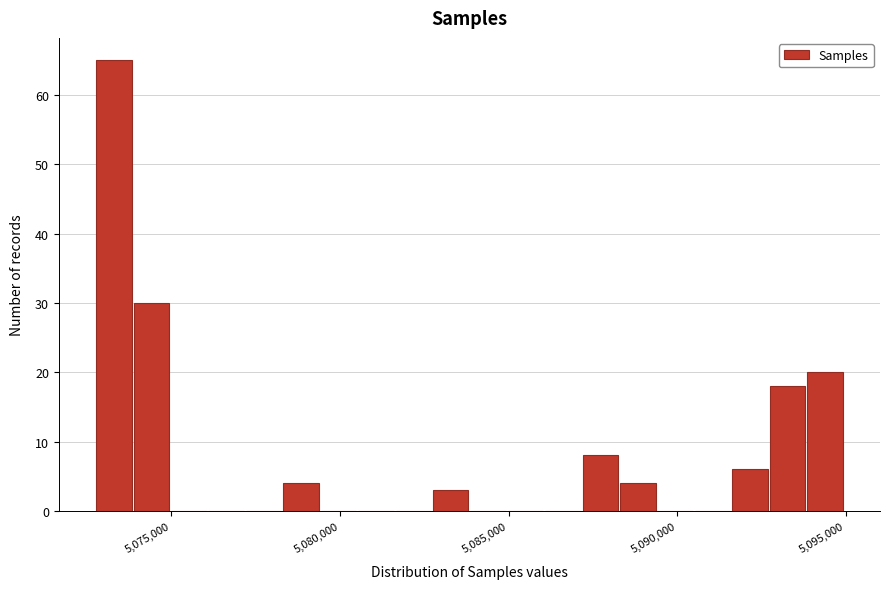

Around what value on the x-axis is the tallest bar? Give the approximate position of its centre, as read against the axis.

5073500